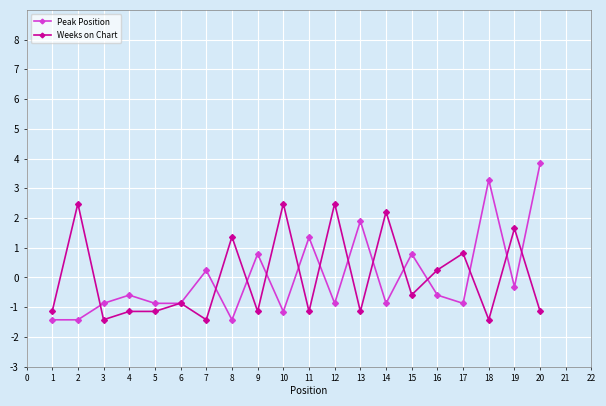

What is the minimum value shown in the chart?

-1.4